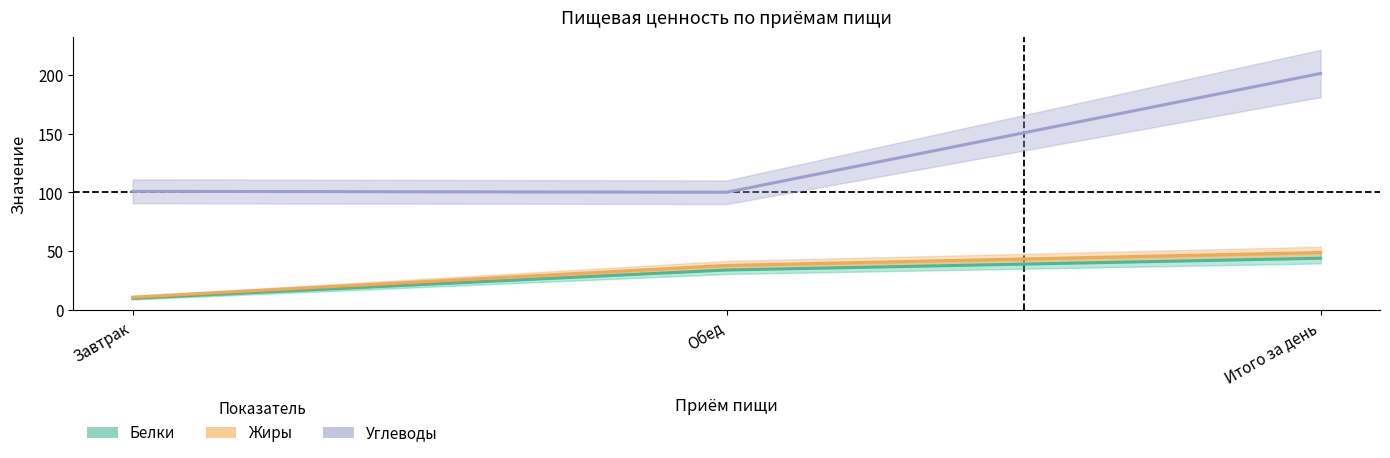

What is the smallest value displayed?

10.0